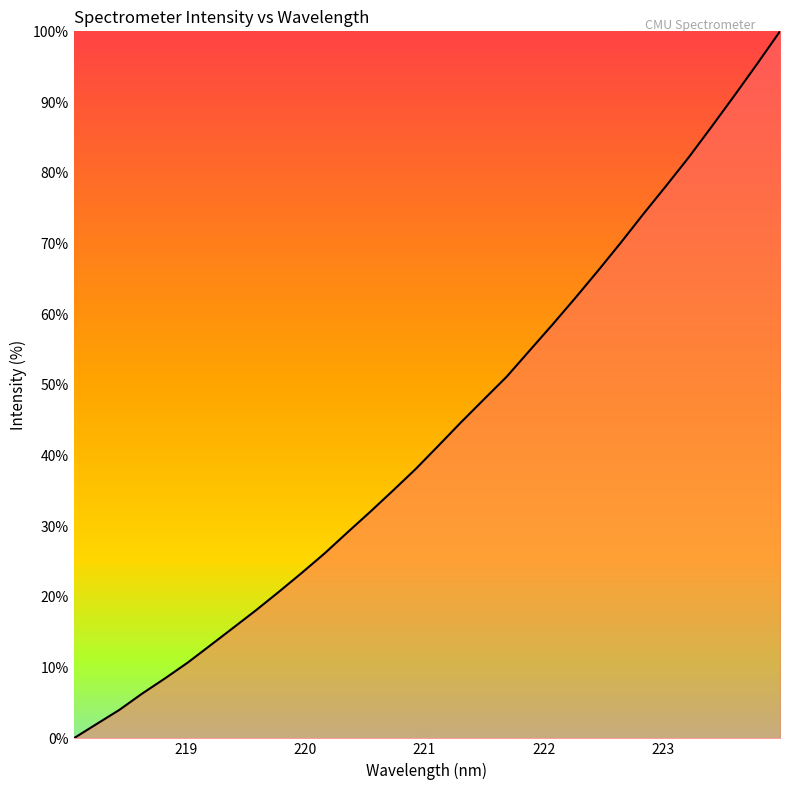

What is the greatest value displayed?

100.0